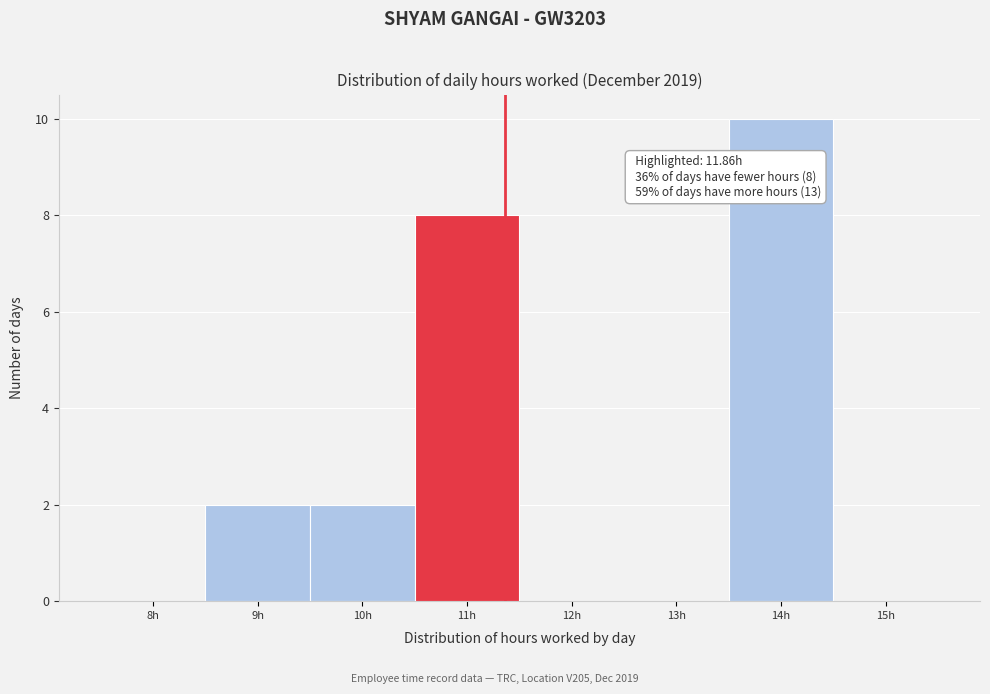

Reading left to right, transcribe all the data shown in this chart.

8h=0	9h=2	10h=2	11h=8	12h=0	13h=0	14h=10	15h=0